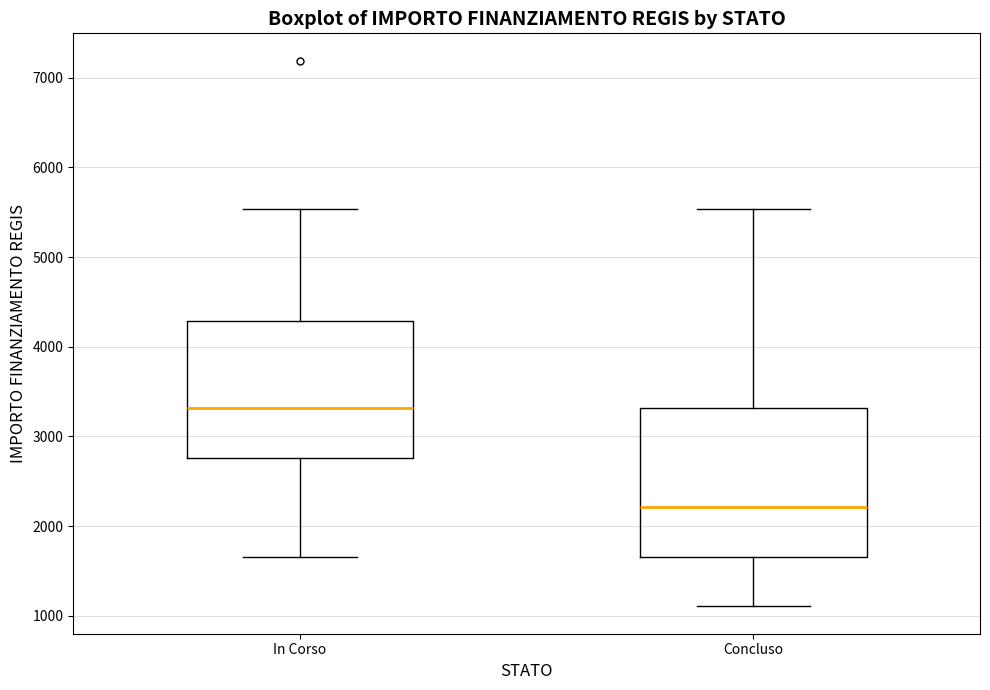

Where is the upper edge of the box for Concluso on the y-axis? The values are not printed on the chart, so give them approximately, as read against the axis.

3300